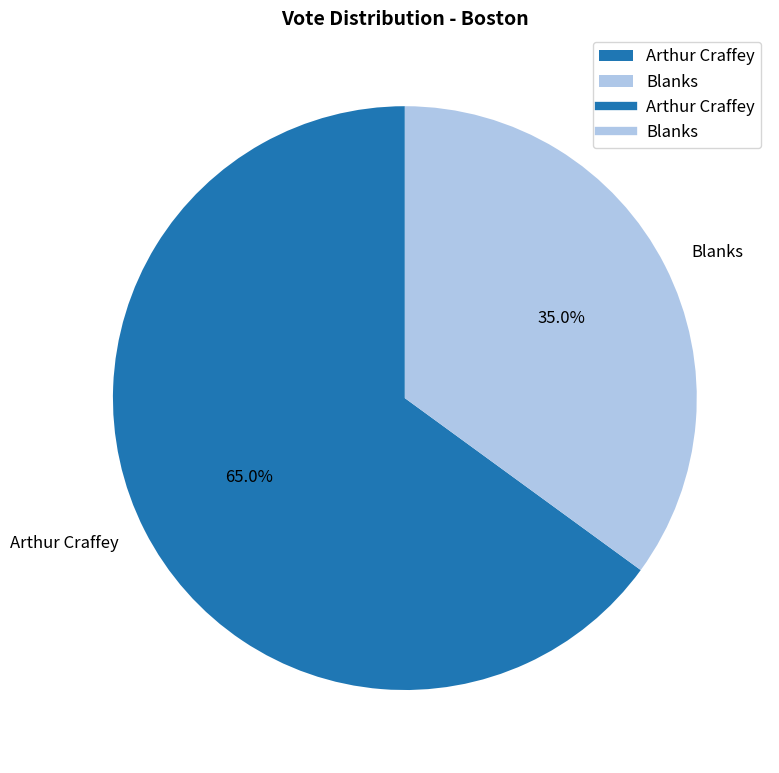

Is the sum of Blanks and Arthur Craffey greater than half?

Yes